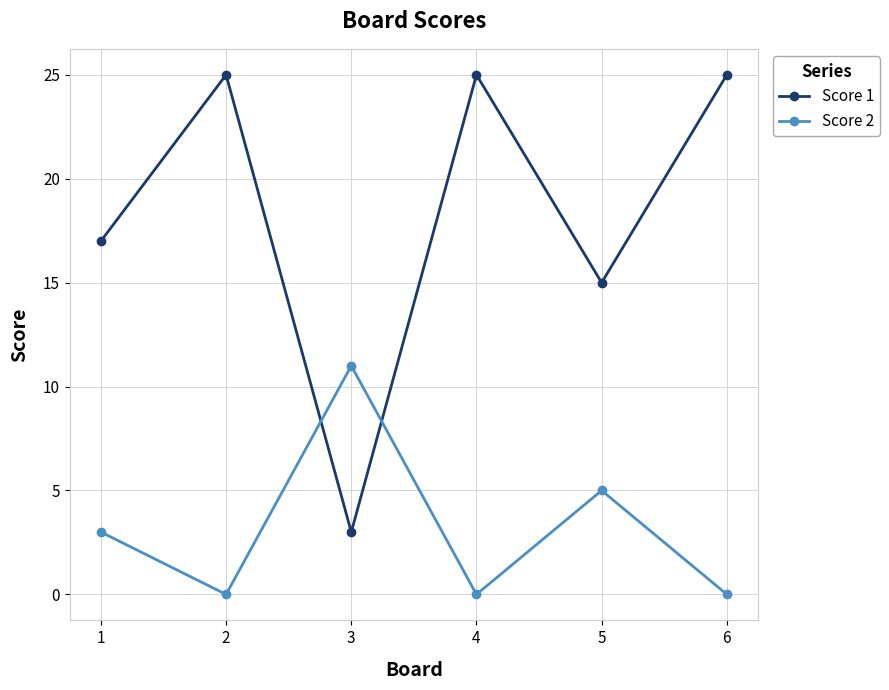

True or false: Score 1 and Score 2 cross at least once.

True